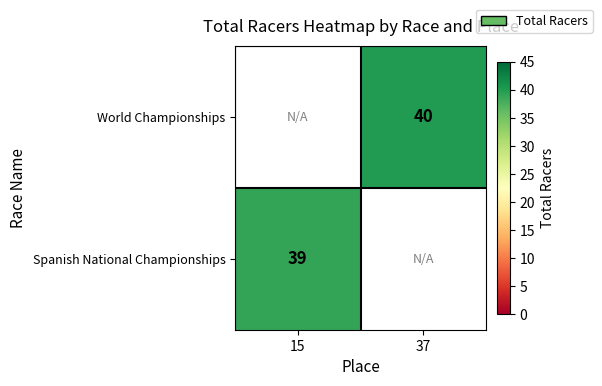

Is it true that Spanish National Championships equals 39 at 15?

True